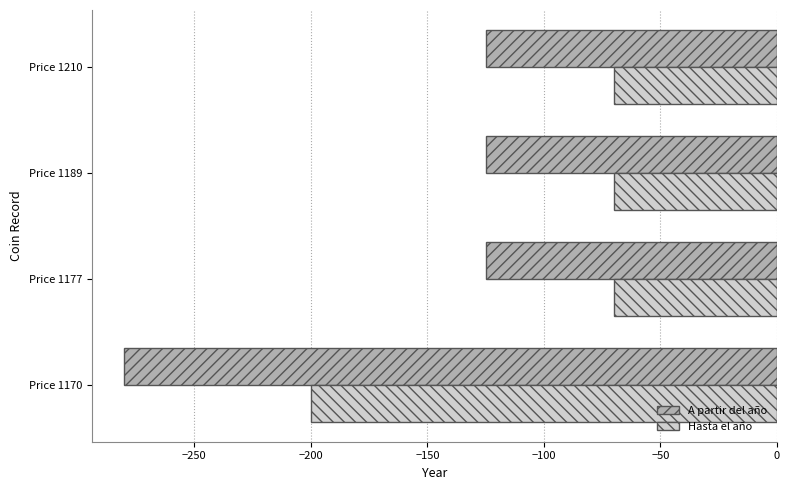

What are all the series names shown in the legend?

A partir del año, Hasta el año